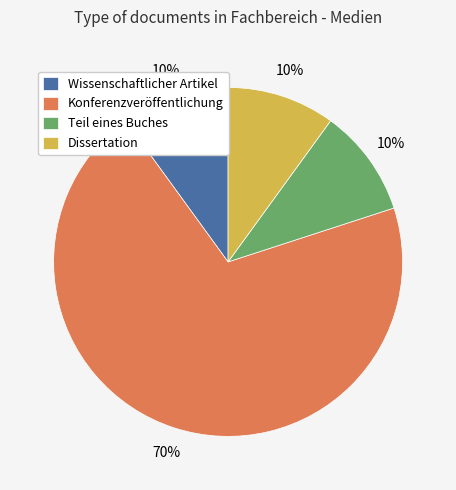

How many slices are in this pie chart?

4